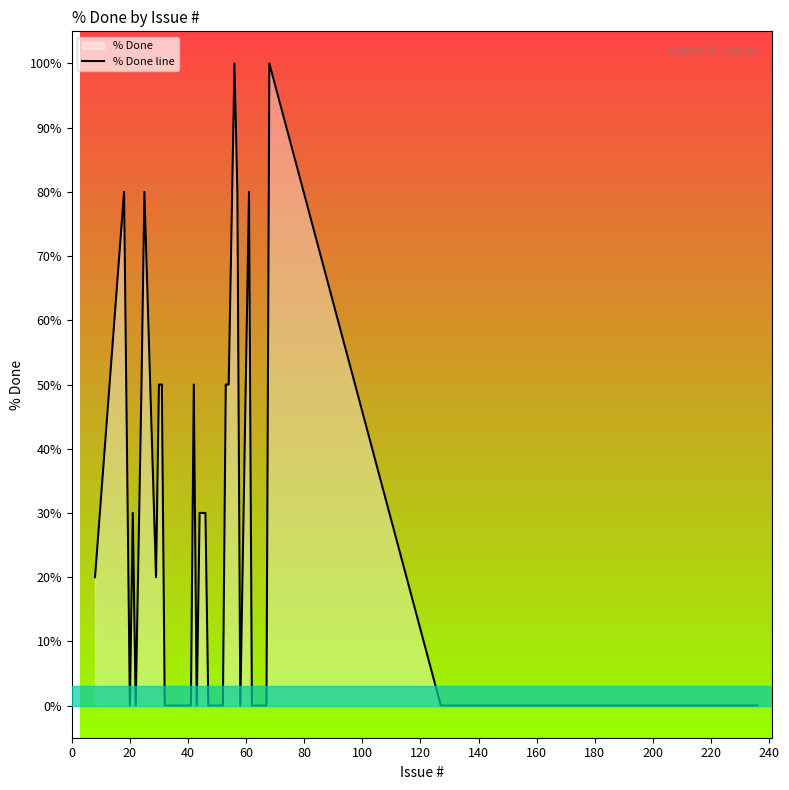

What is the difference between the maximum and minimum values?

100